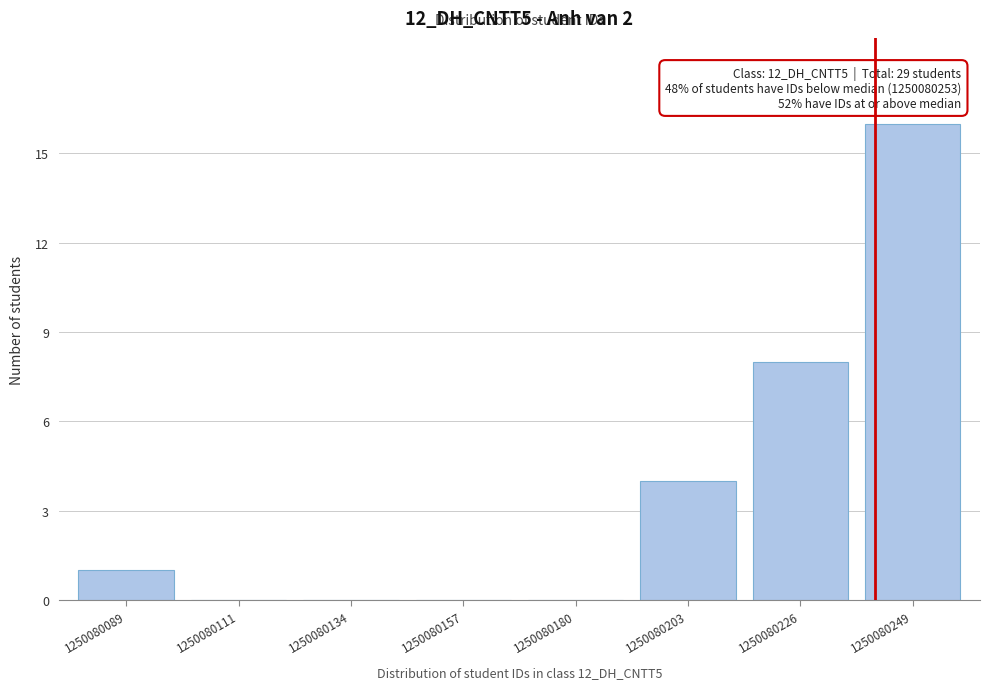

Reading left to right, transcribe all the data shown in this chart.

1250080089=1	1250080111=0	1250080134=0	1250080157=0	1250080180=0	1250080203=4	1250080226=8	1250080249=16